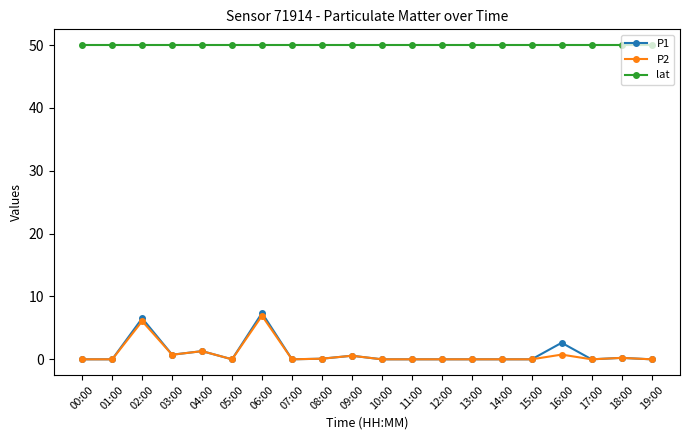

The value of P2 at 08:00 is 0.1. True or false?

True